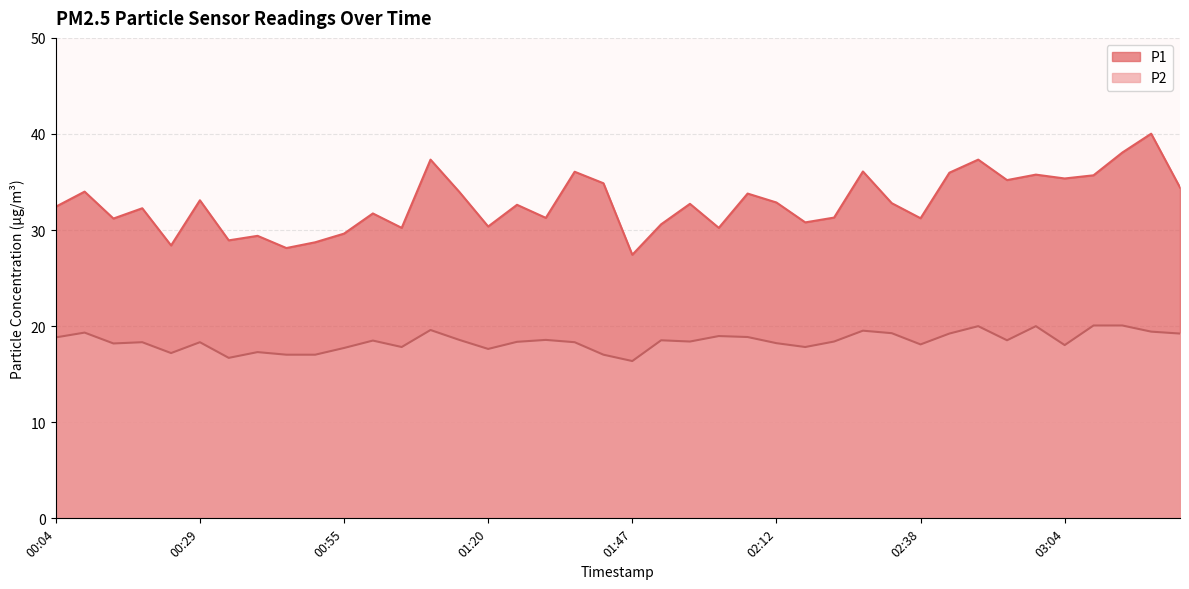

What position from the left is 03:14?

38